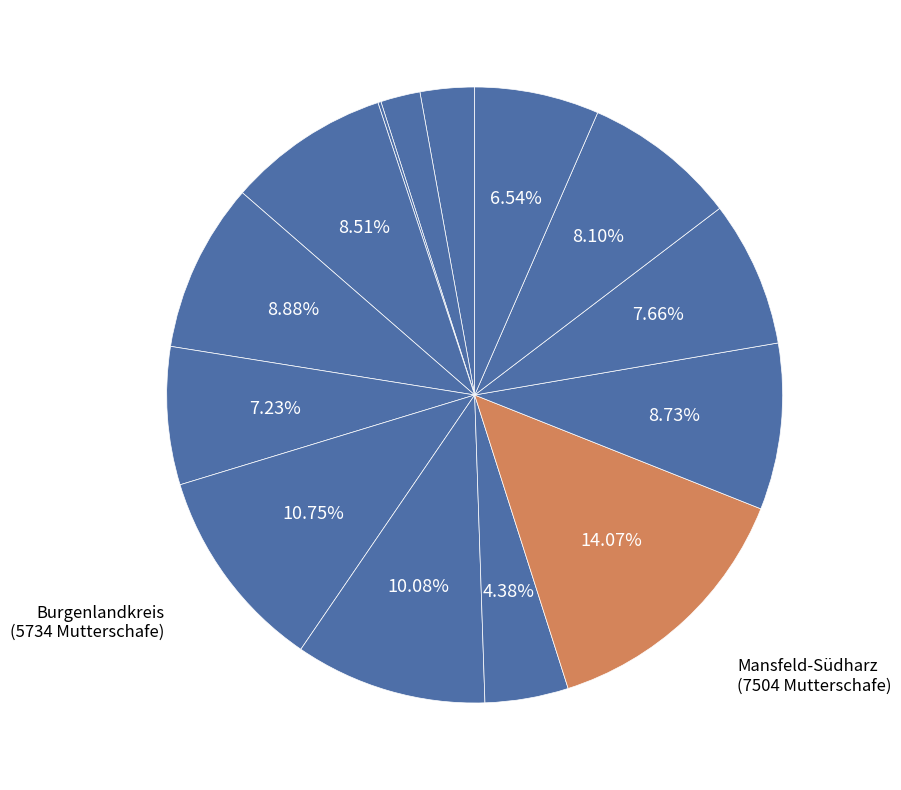

Which slice is the largest?

Mansfeld-Südharz